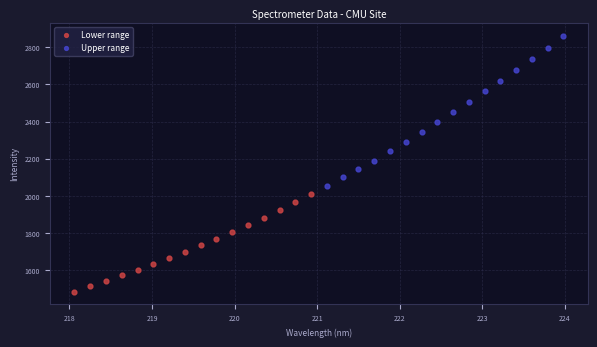

Which series contains the lowest Y value?

Lower range